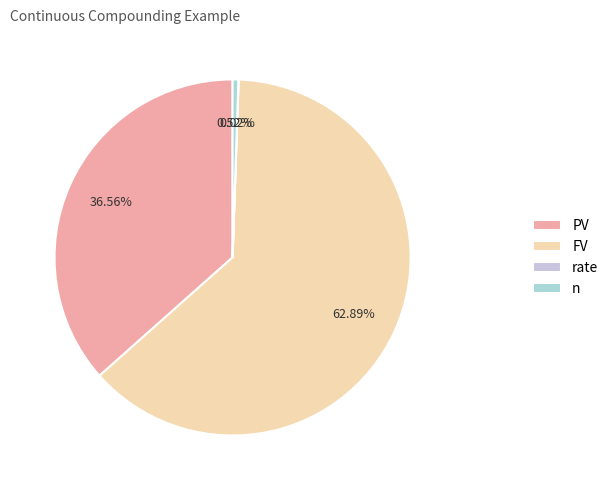

Rank the categories by value from highest to lowest.

FV, PV, n, rate